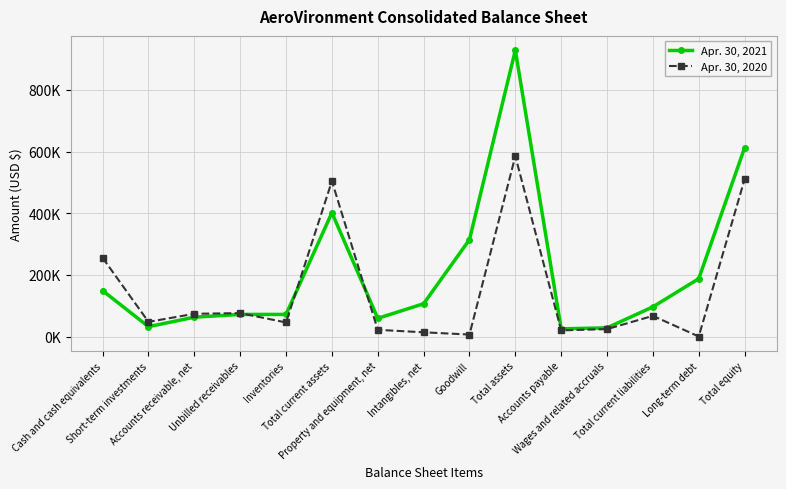

What is the value of the Apr. 30, 2021 point at the 6th from the left?

401638